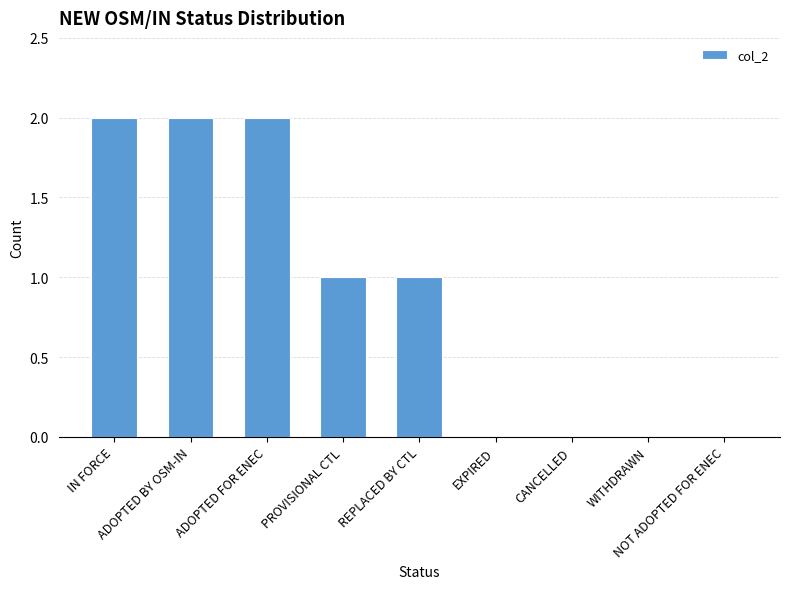

What is the sum of all values?

8